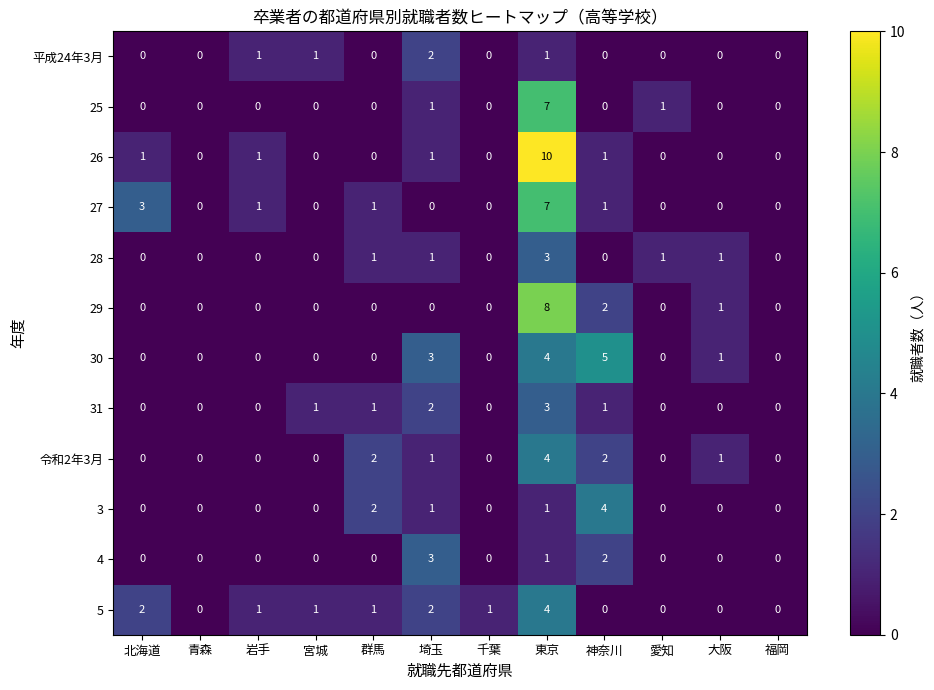

Which series has the largest total across all categories?

26